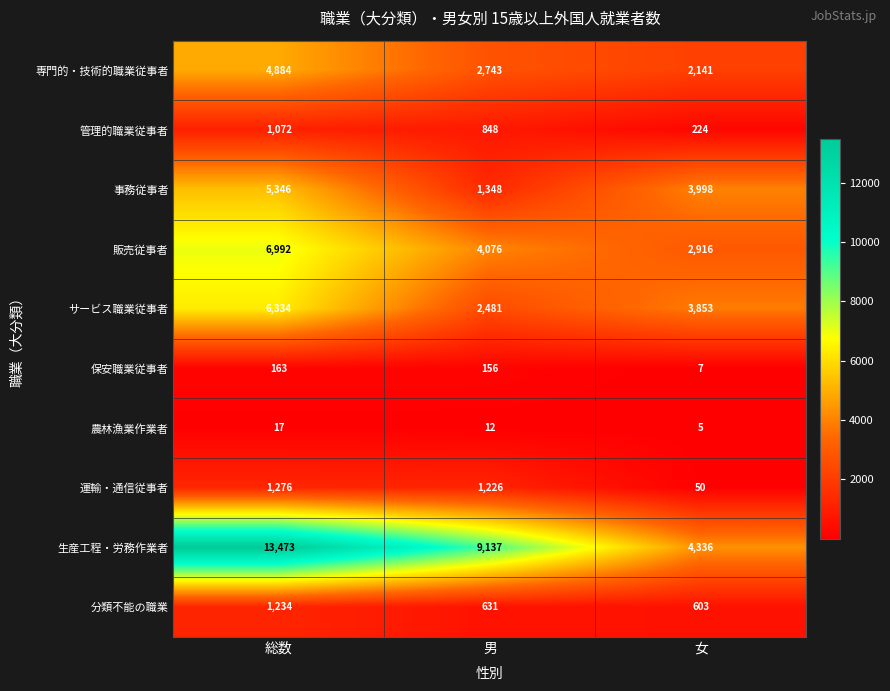

At which category is the sum across all series the highest?

総数